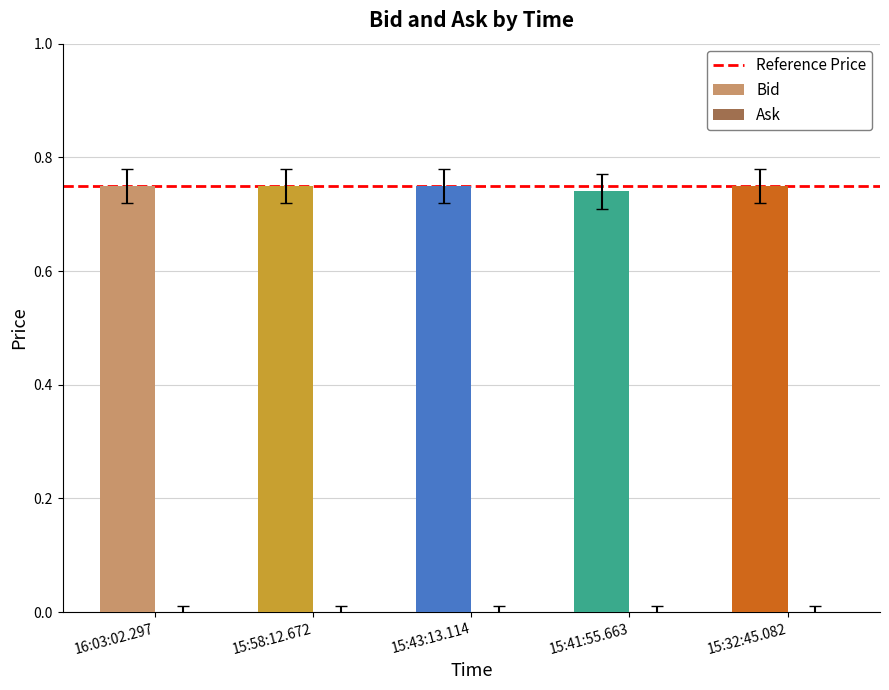

What is the label of the 2nd bar from the right?

15:41:55.663